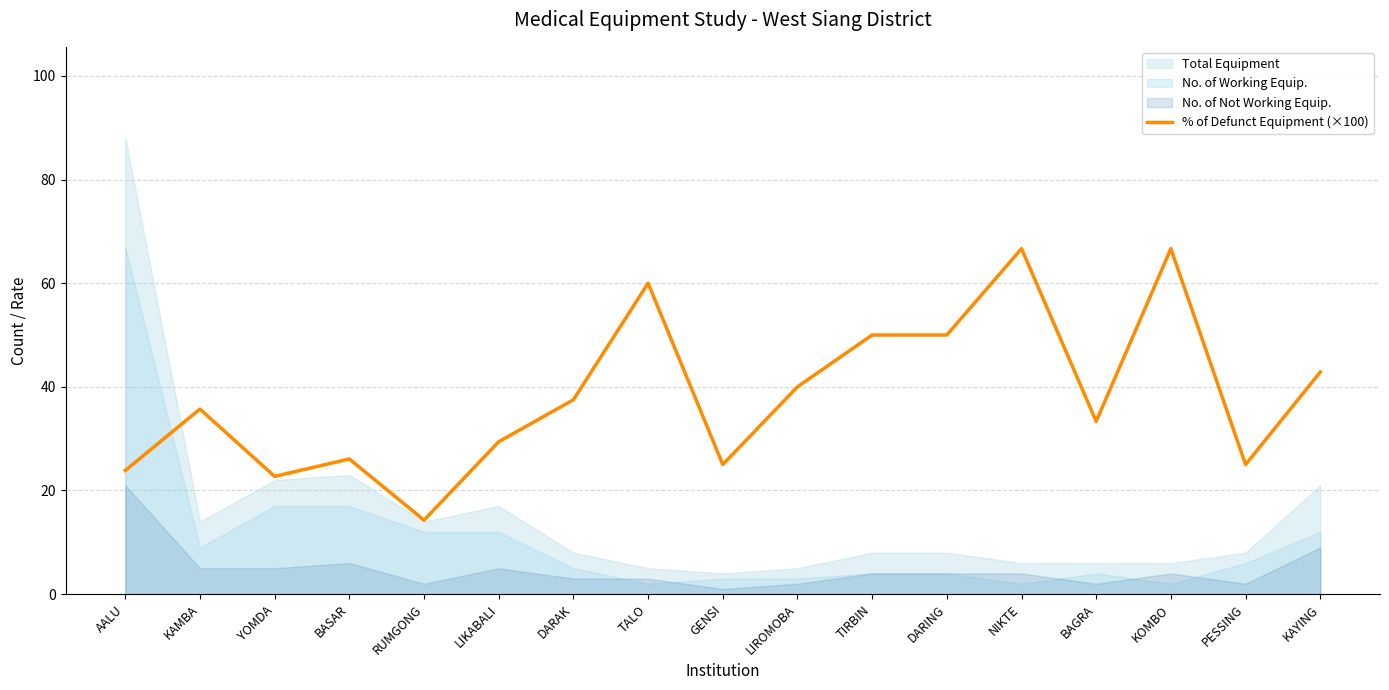

List the labels in order of value, smallest first.

RUMGONG, YOMDA, AALU, GENSI, PESSING, BASAR, LIKABALI, BAGRA, KAMBA, DARAK, LIROMOBA, KAYING, TIRBIN, DARING, TALO, NIKTE, KOMBO